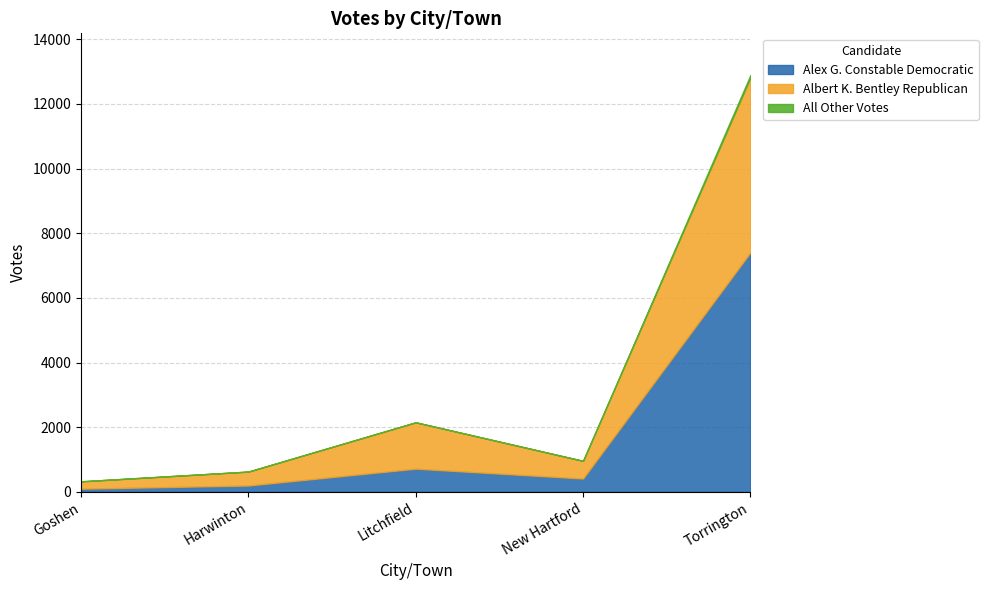

Does the chart have visible grid lines?

Yes